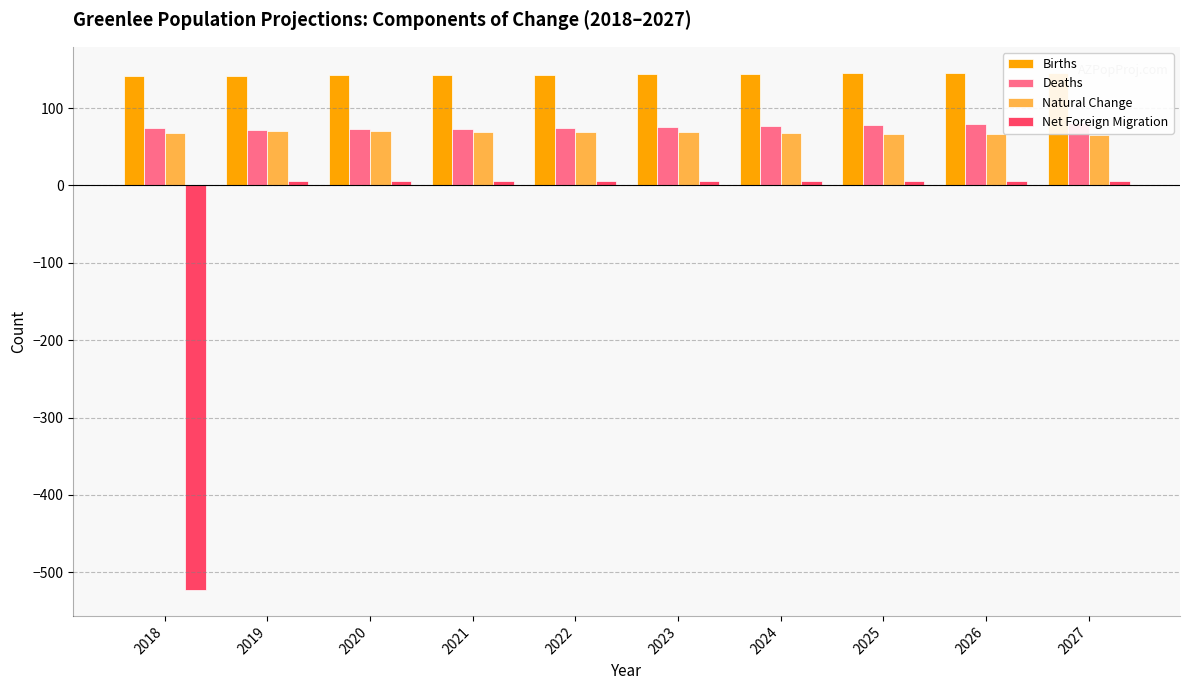

What is the smallest value displayed?

-523.0